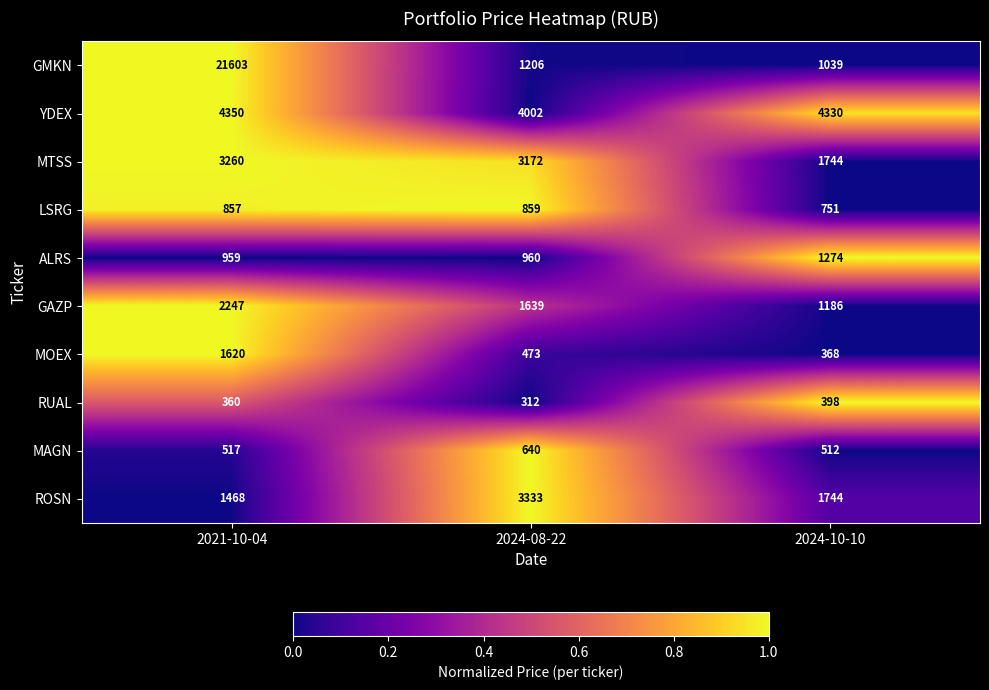

Which category has the highest value in the YDEX series?

2021-10-04